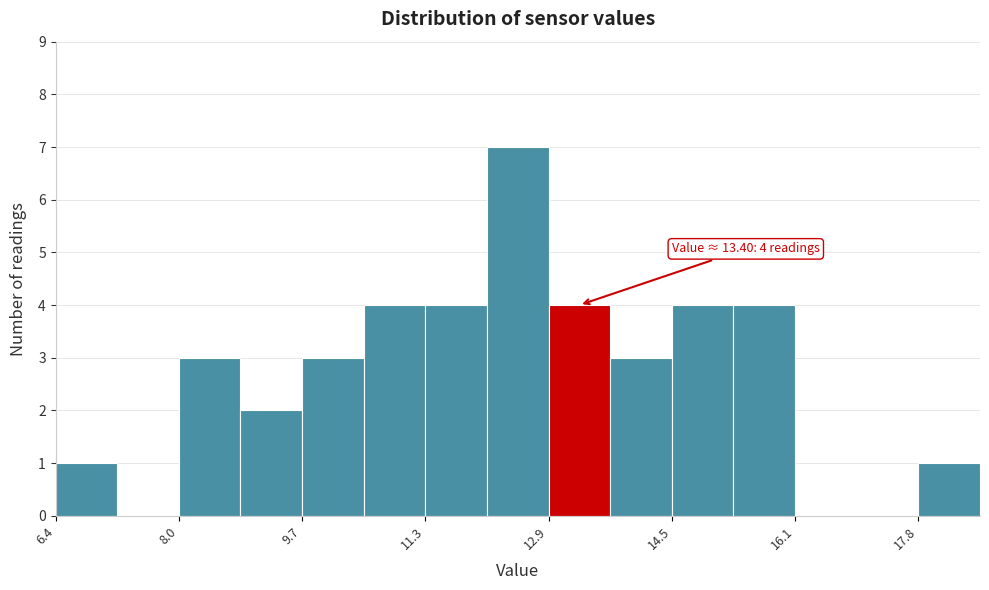

Over which range of the x-axis is the bar tallest?

12.0 to 13.0